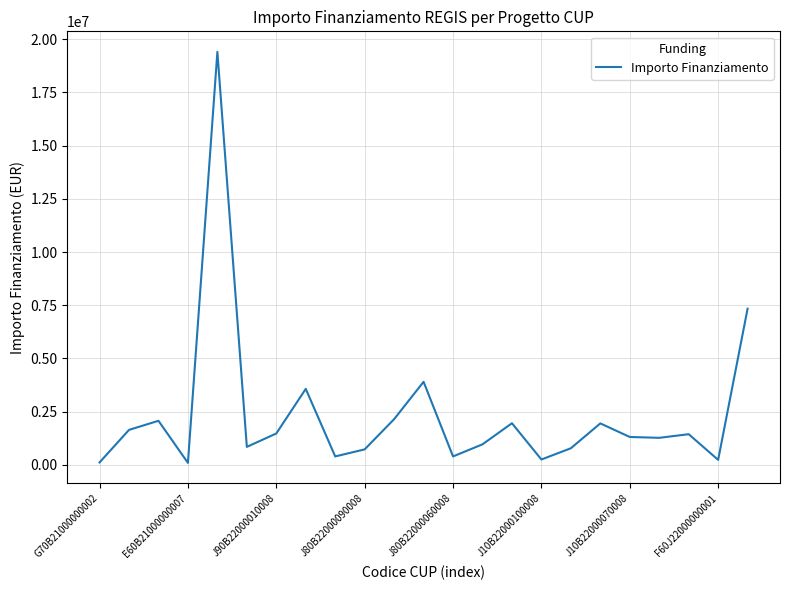

What is the greatest value displayed?

19405773.5